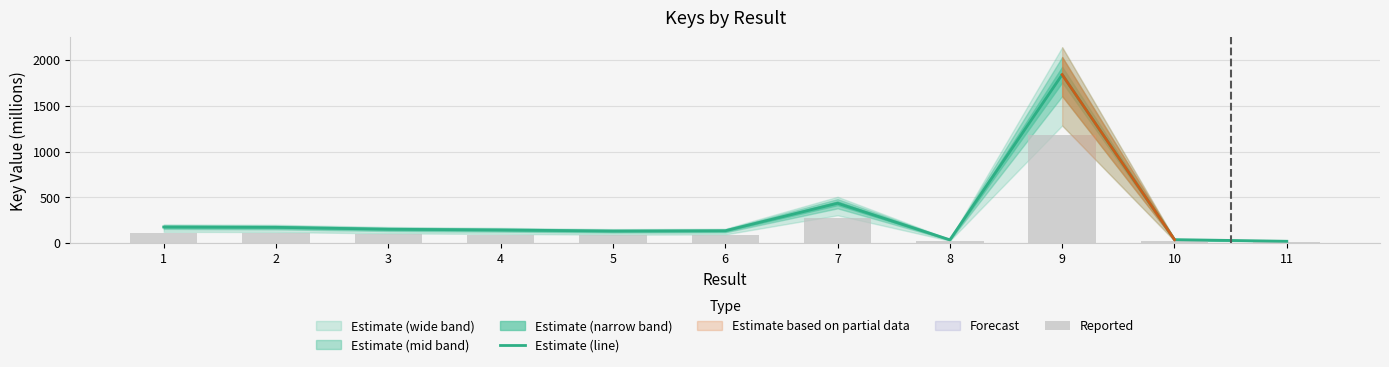

At which category is the sum across all series the highest?

9